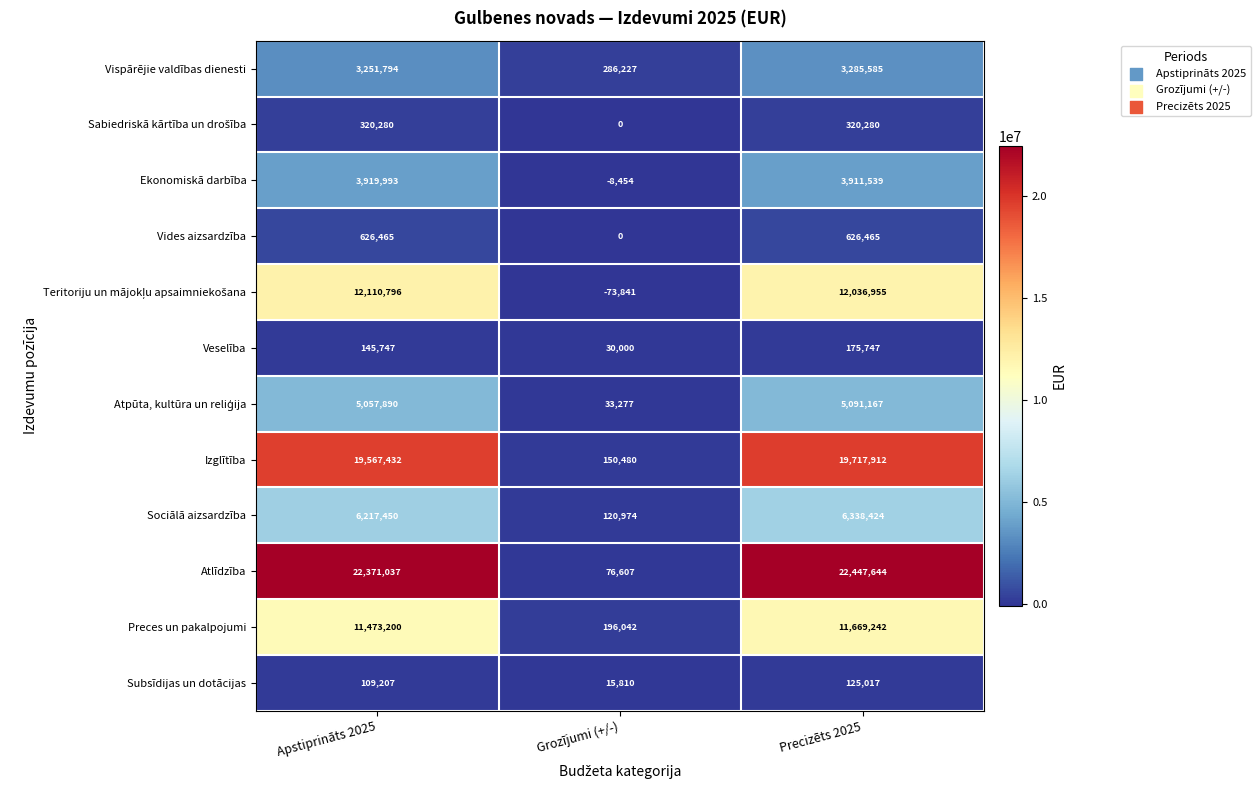

List the labels in order of Izglītība value, largest first.

Precizēts 2025, Apstiprināts 2025, Grozījumi (+/-)